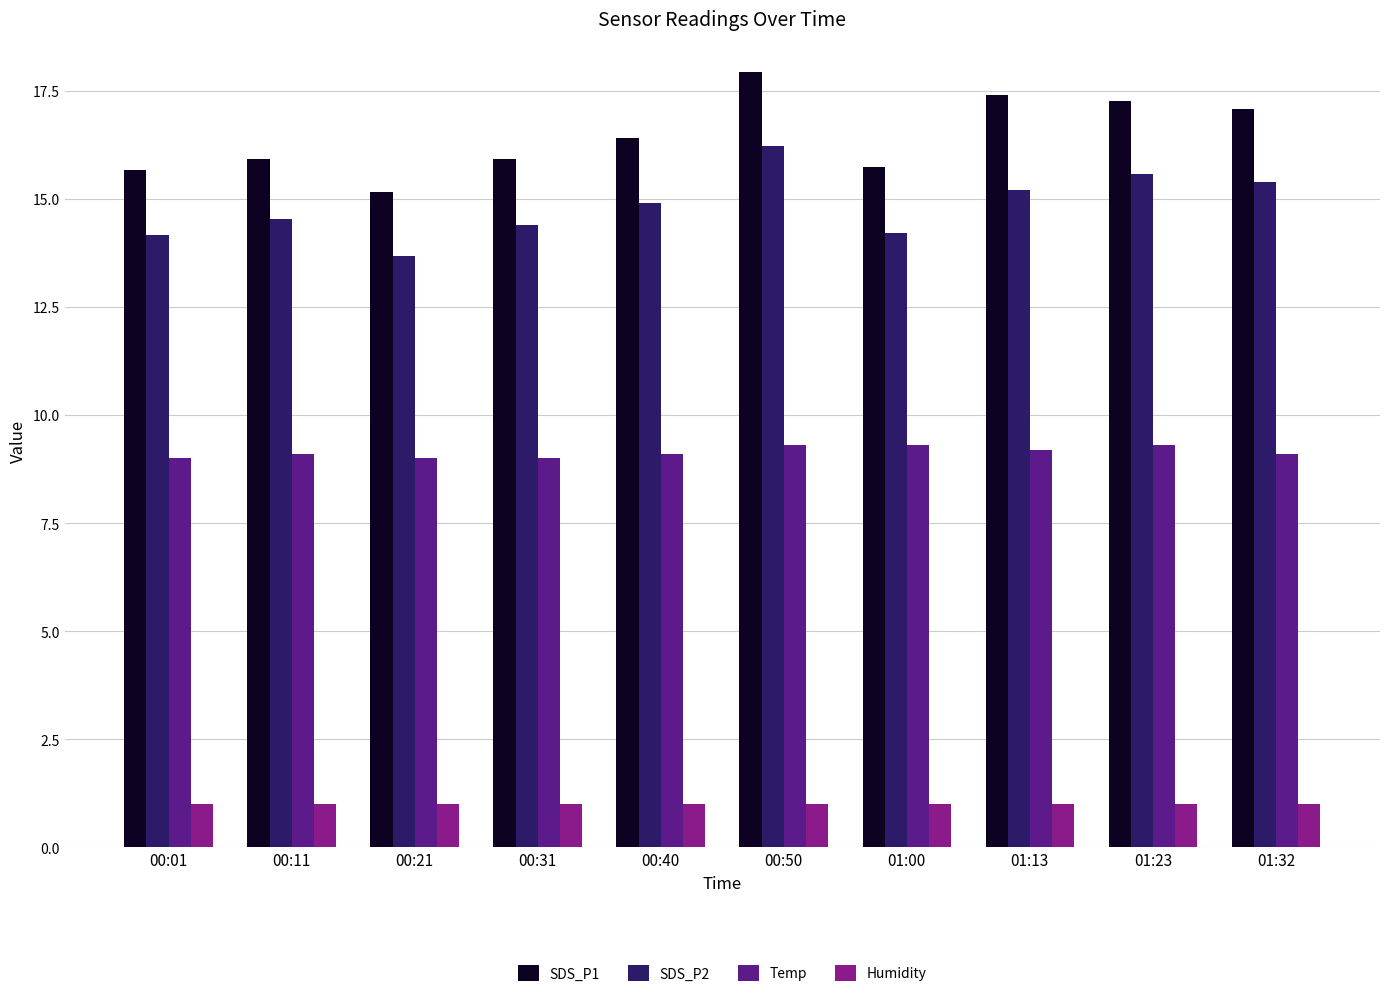

What is the smallest value displayed?

1.0